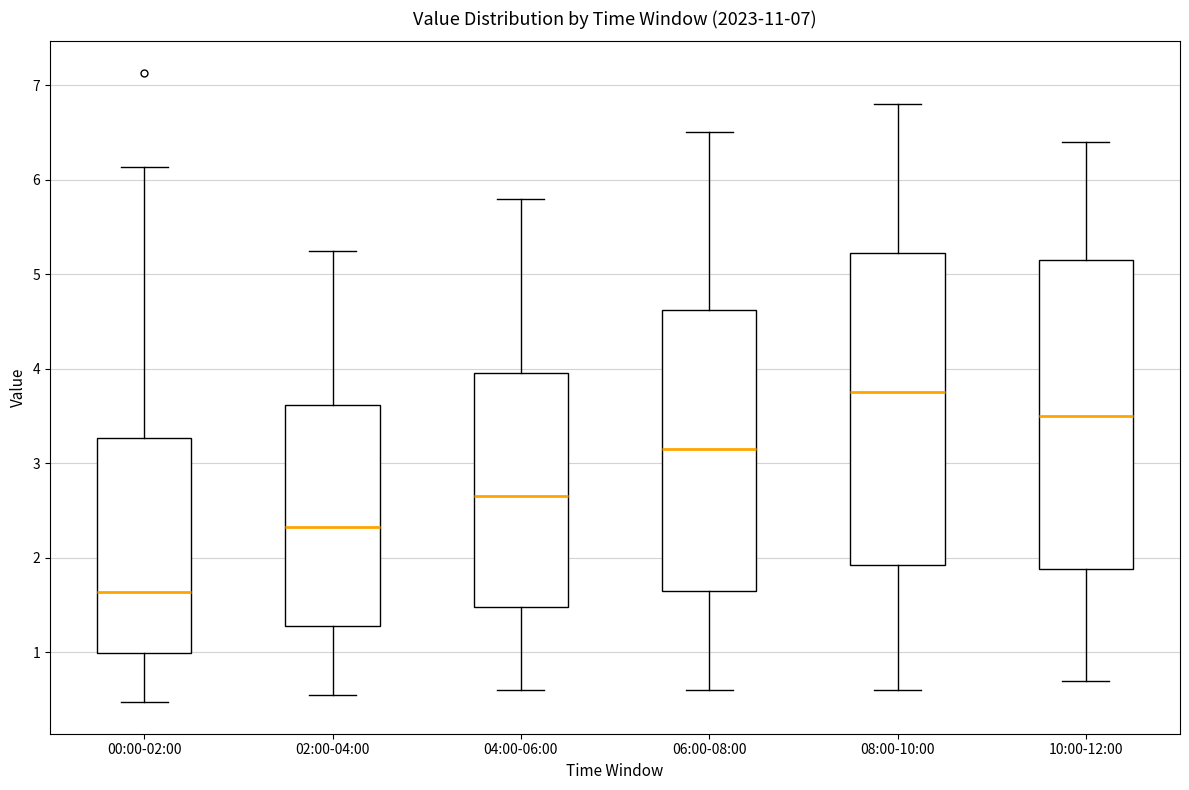

Reading left to right, read every box against the y-axis: the position of its median line, the range the box covers, and the ends of its whiskers. The values are not printed on the chart, so give them approximately, as read against the axis.

00:00-02:00: median 1.6, box 1.0 to 3.3, whiskers 0.5 to 6.1
02:00-04:00: median 2.3, box 1.3 to 3.6, whiskers 0.6 to 5.3
04:00-06:00: median 2.7, box 1.5 to 4.0, whiskers 0.6 to 5.8
06:00-08:00: median 3.2, box 1.7 to 4.6, whiskers 0.6 to 6.5
08:00-10:00: median 3.8, box 1.9 to 5.2, whiskers 0.6 to 6.8
10:00-12:00: median 3.5, box 1.9 to 5.2, whiskers 0.7 to 6.4